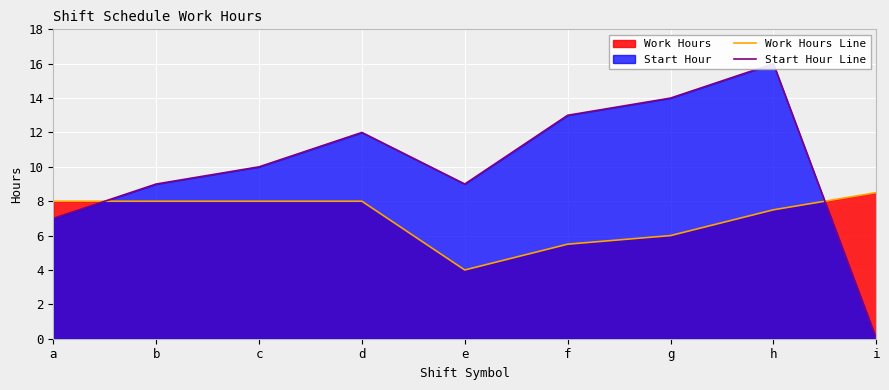

Rank the series by their maximum value, from highest to lowest.

Start Hour Line, Work Hours Line